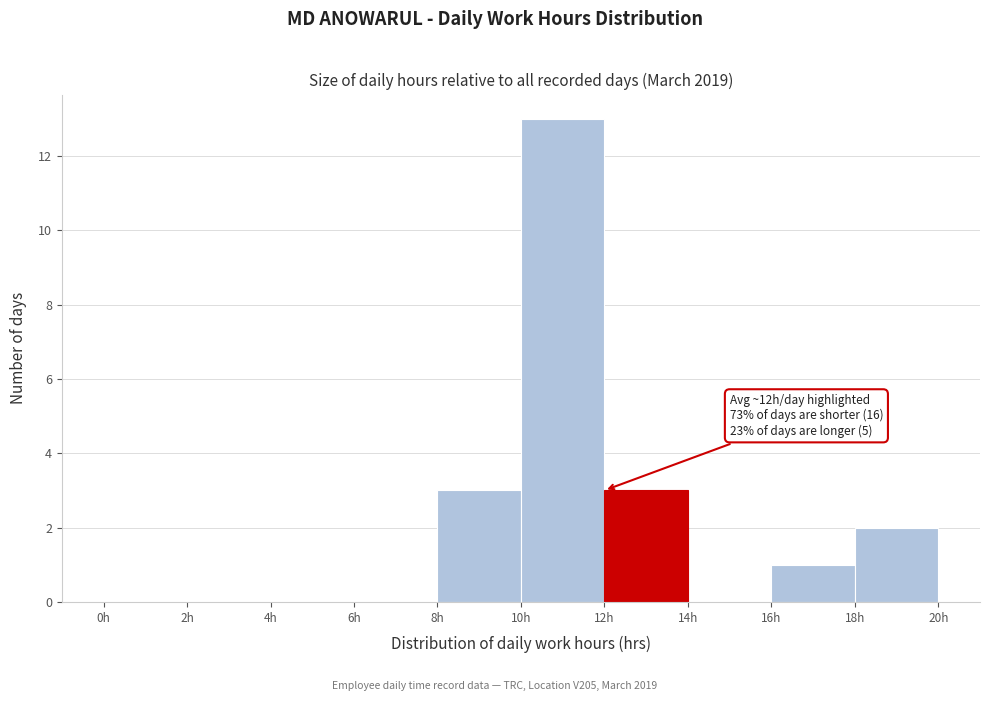

Over which range of the x-axis is the bar tallest?

10 to 12